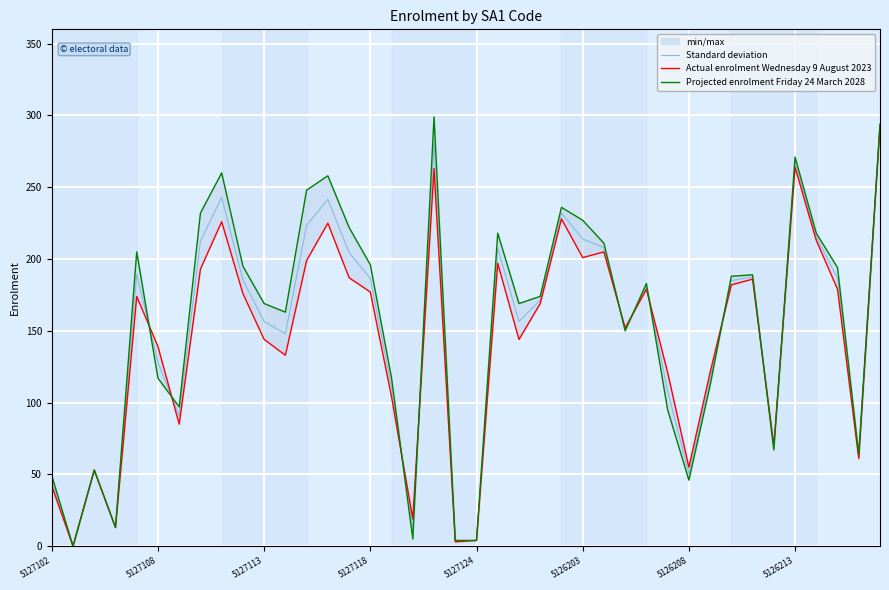

What is the maximum value for Standard deviation?

293.5